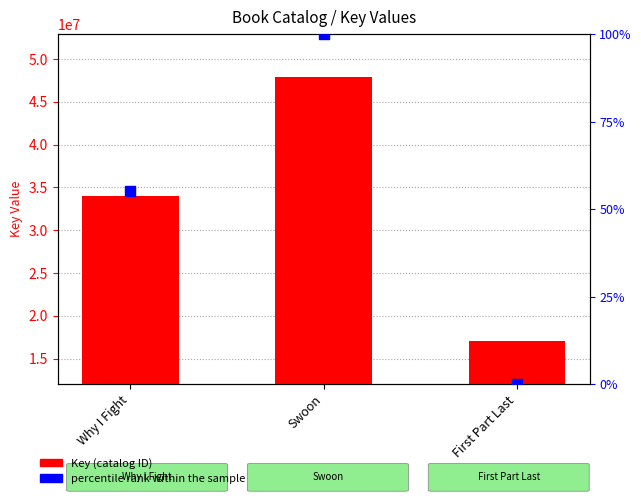

What are all the series names shown in the legend?

Key, percentile rank within the sample